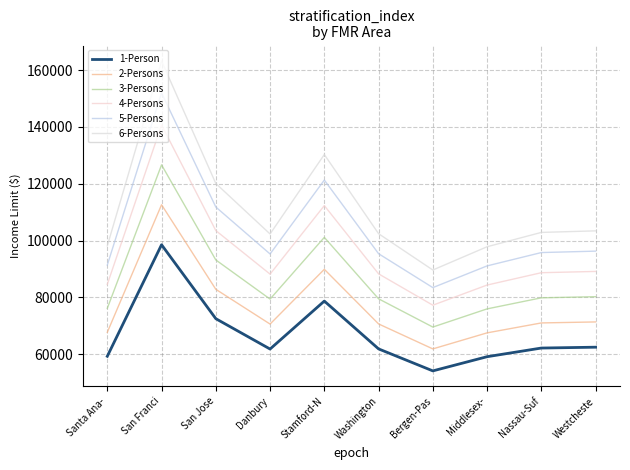

Is this an area chart (filled region under the line)?

No